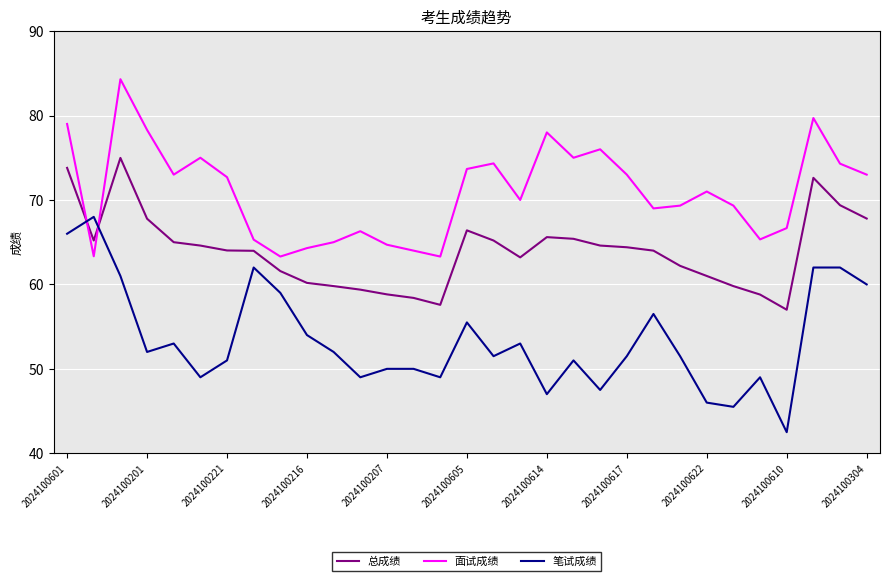

What is the minimum value for 笔试成绩?

42.5